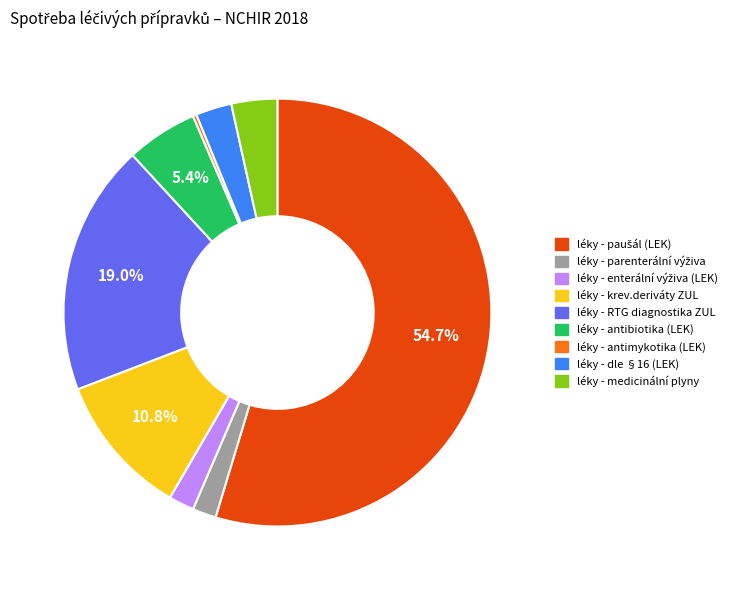

What is the ratio of the value at léky - antibiotika (LEK) to the value at léky - dle §16 (LEK)?

2.0